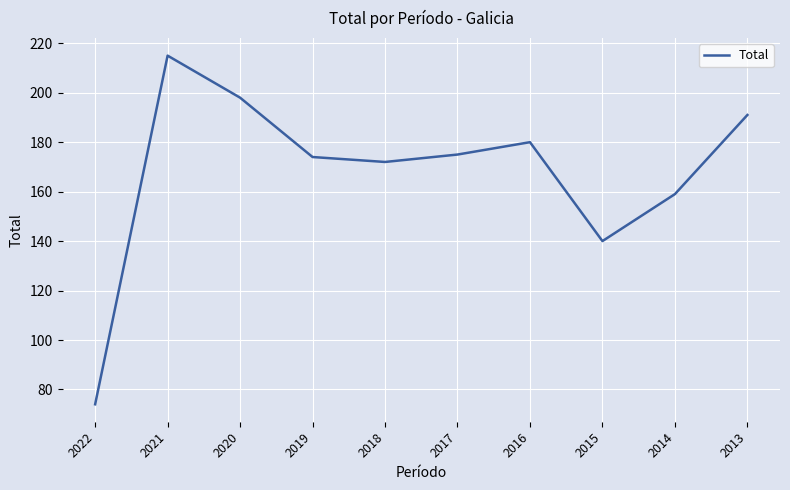

What is the difference between the maximum and minimum values?

141